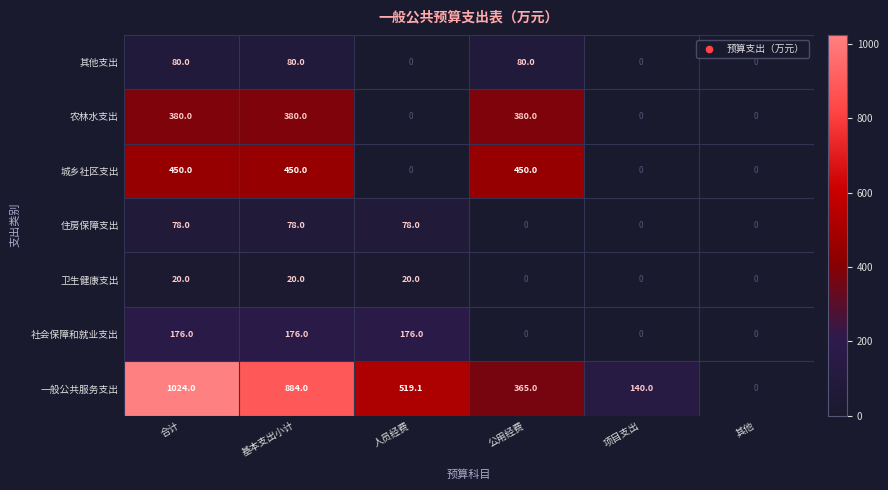

Which series has the largest total across all categories?

一般公共服务支出